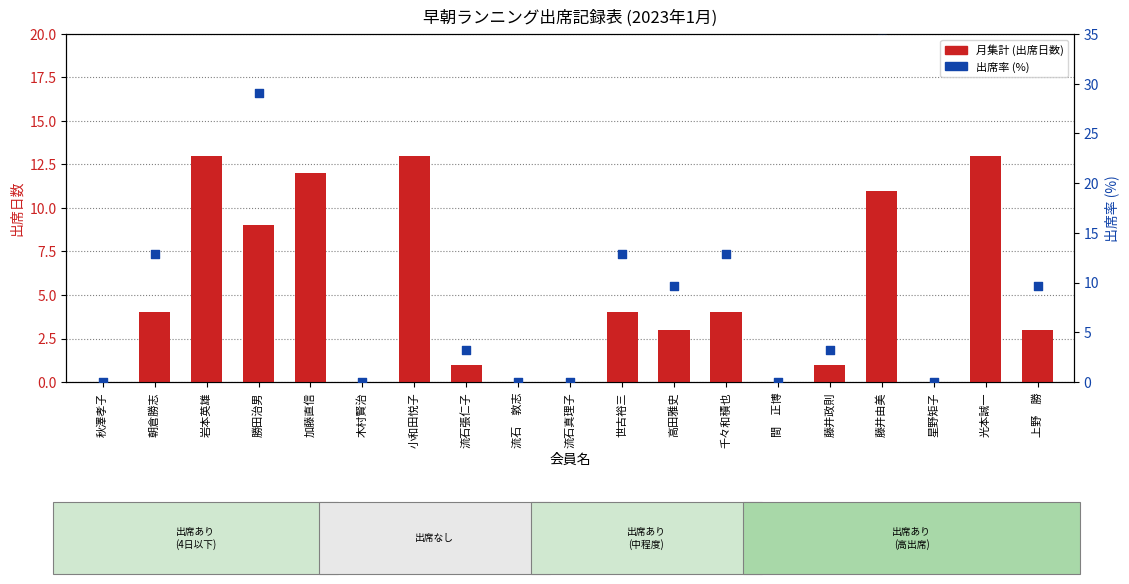

At which category is the sum across all series the highest?

岩本英雄